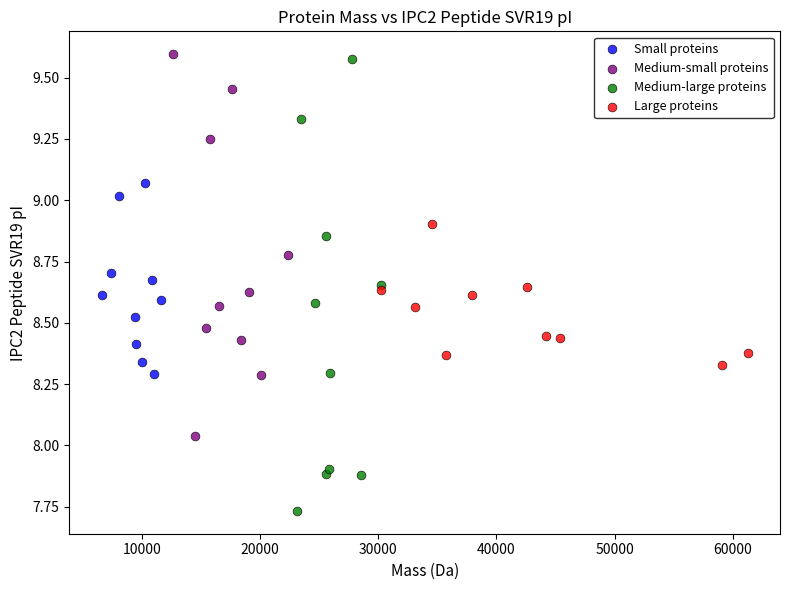

Which series has the widest spread of Y values?

Medium-large proteins